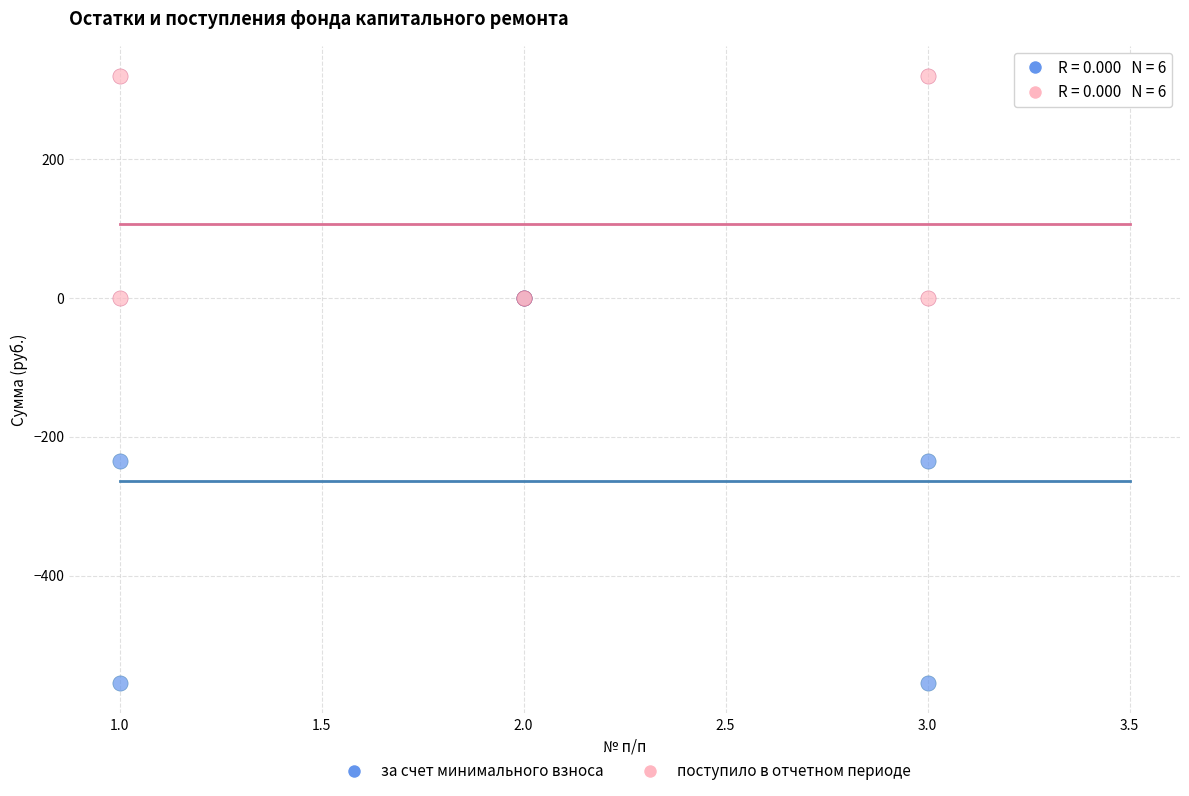

What are all the series names shown in the legend?

за счет минимального взноса, поступило в отчетном периоде